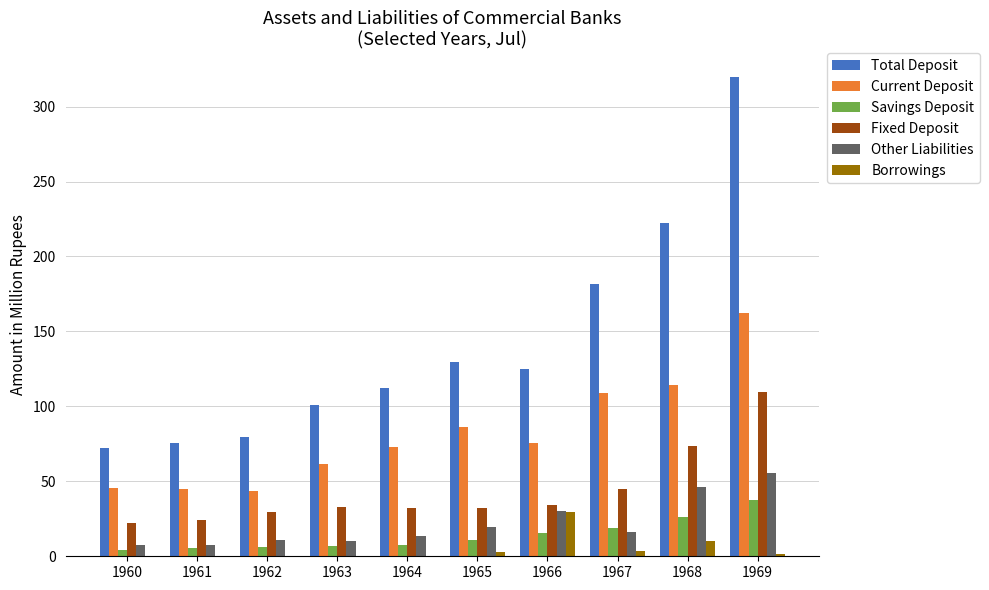

Are the bars grouped side by side (vs. stacked)?

Yes